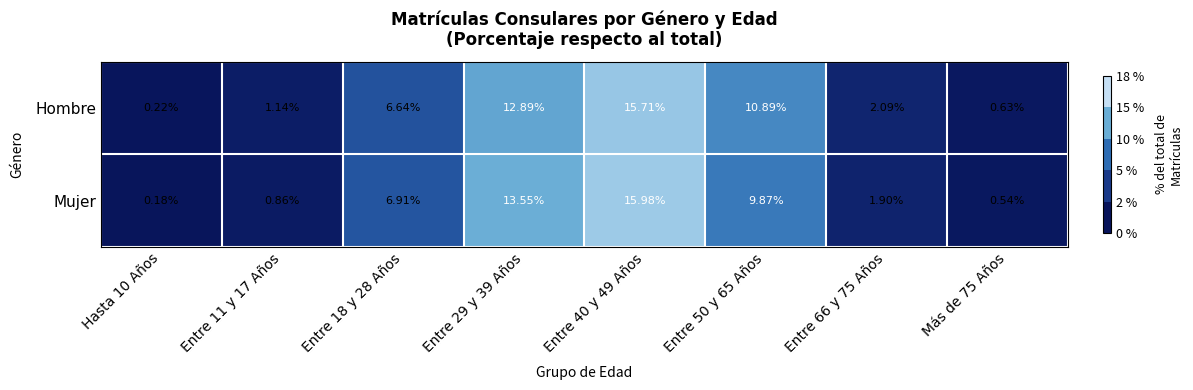

At how many categories does at least one series exceed 0?

8